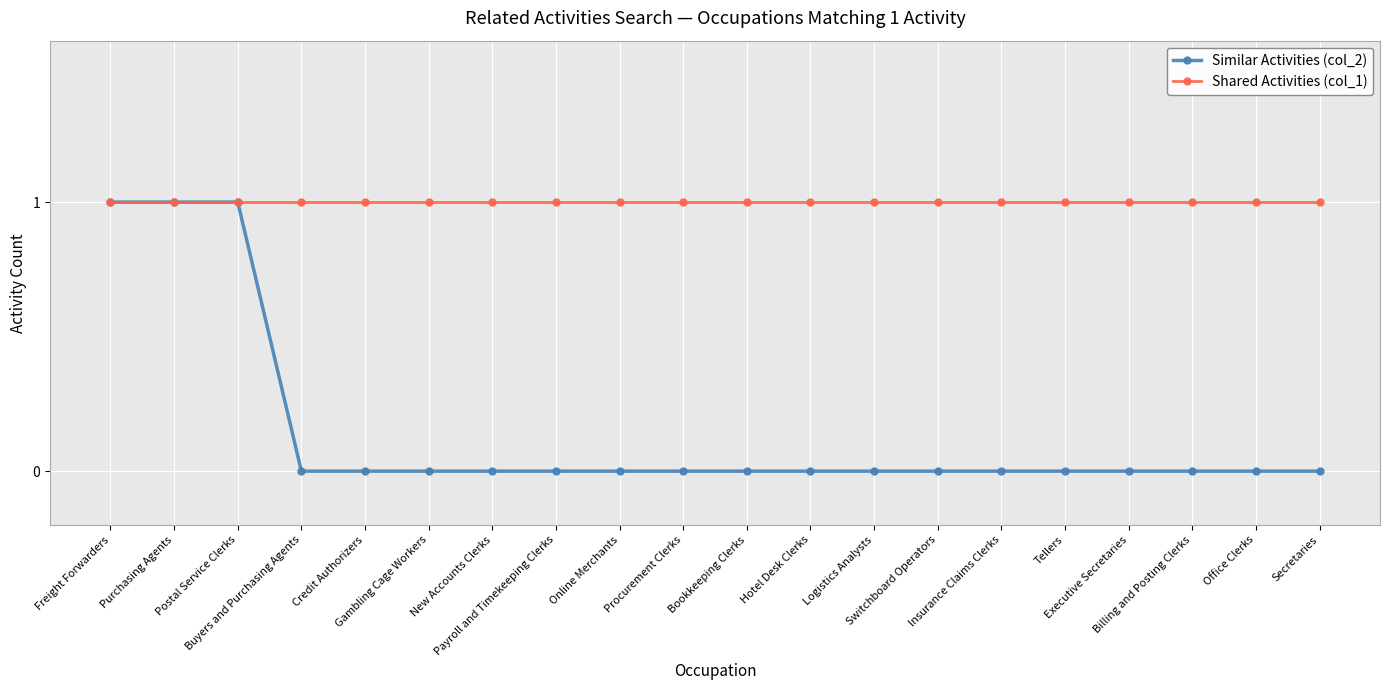

Which series changed the most between Postal Service Clerks and Credit Authorizers?

Similar Activities (col_2)